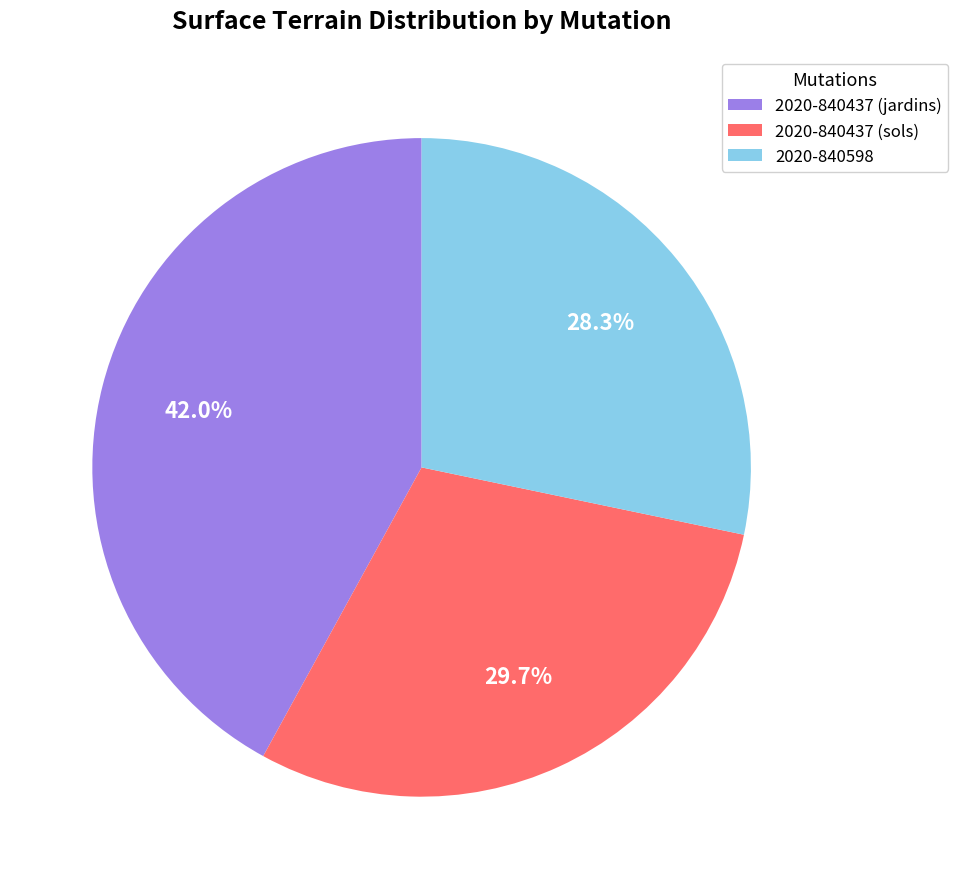

What percentage is the 2020-840437 (jardins) slice, to the nearest percent?

42%